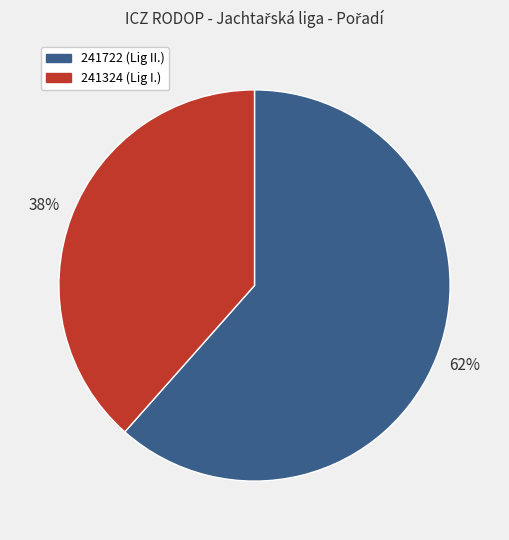

To the nearest percent, what portion does 241722 represent?

62%